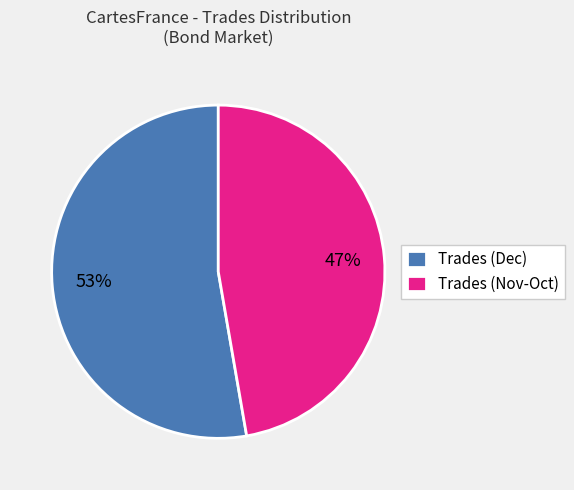

To the nearest percent, what is the combined percentage of Trades (Dec) and Trades (Nov-Oct)?

100%